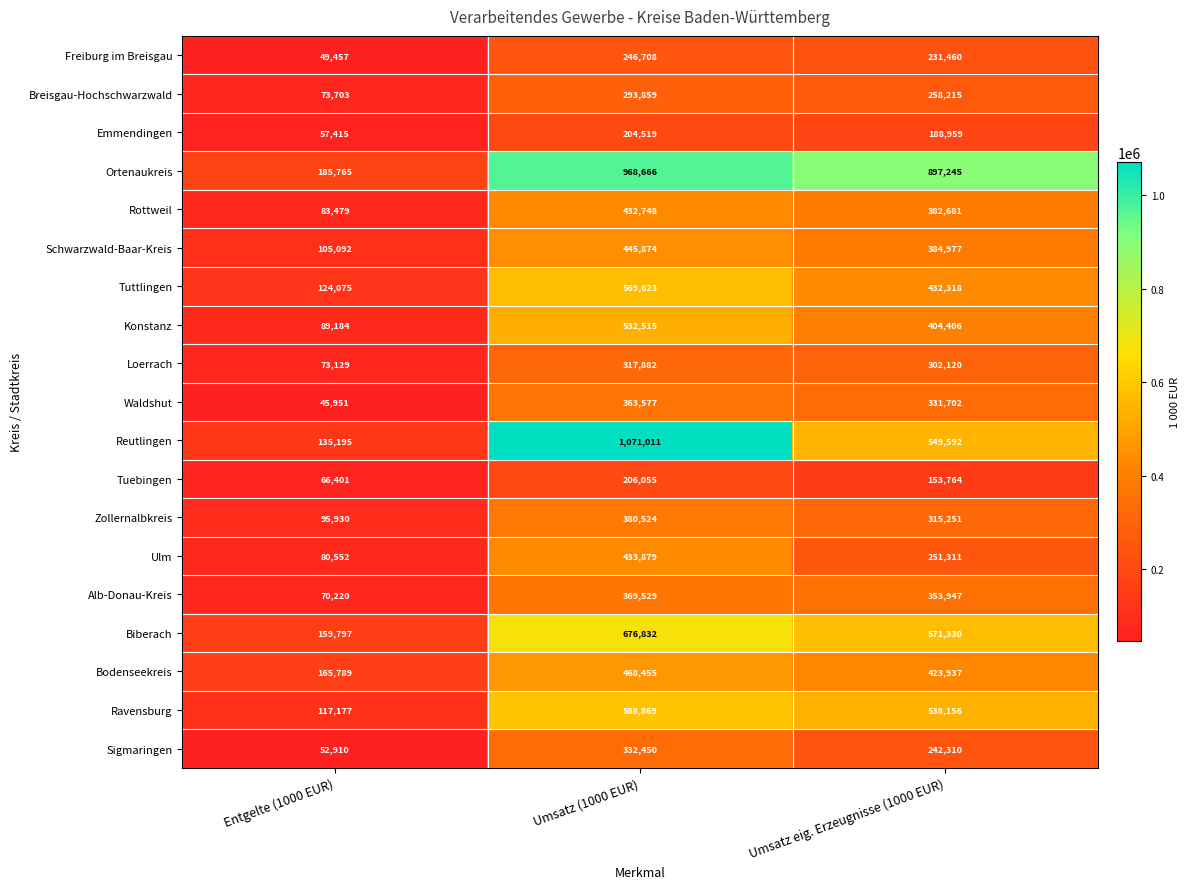

Which series has the widest spread of values?

Reutlingen